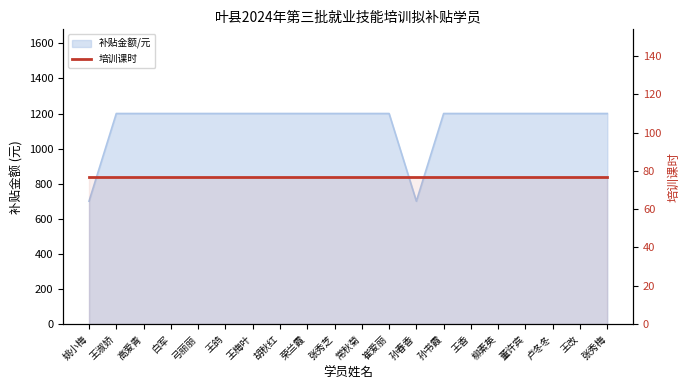

How many data points does each series have?

20